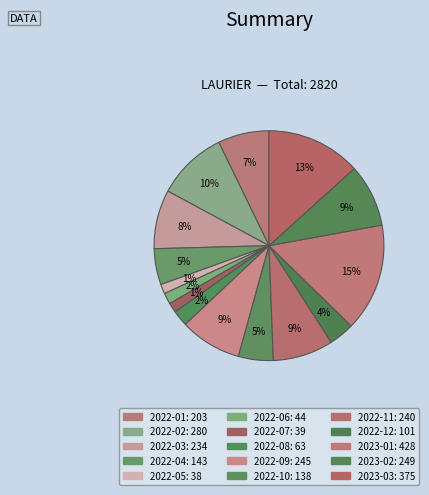

Count the number of slices in the pie.

15